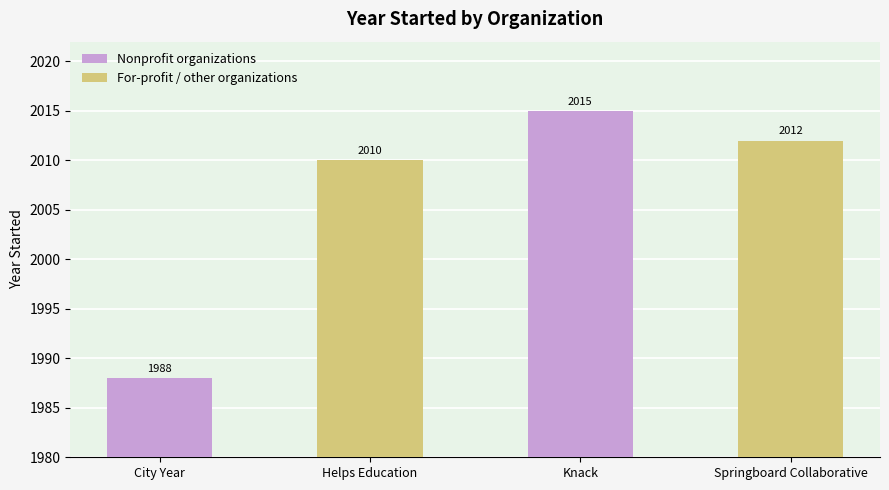

What is the difference between the maximum and minimum values?

27